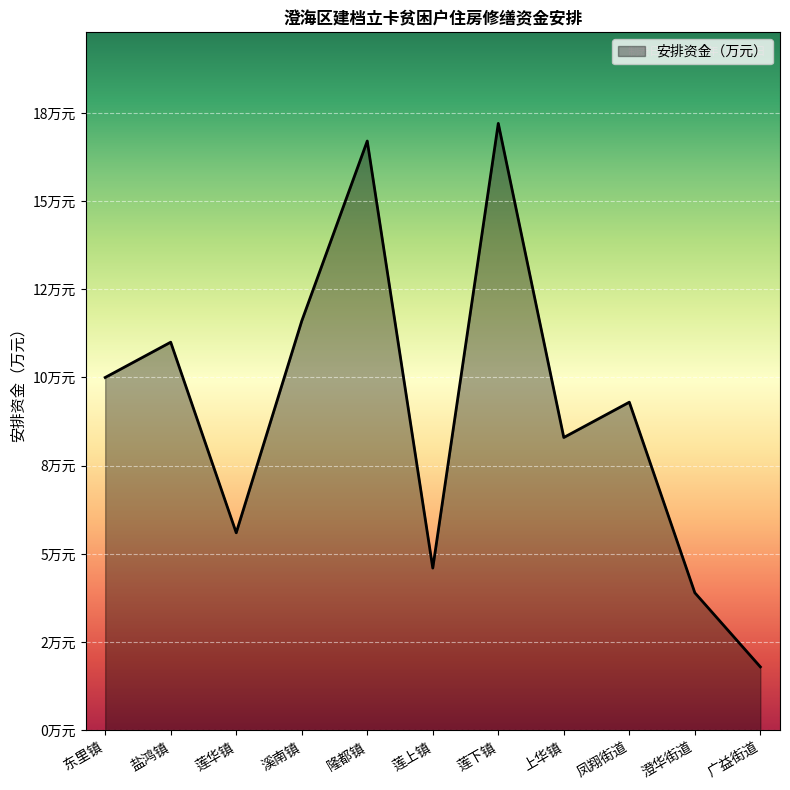

What is the difference between the values at 莲华镇 and 莲下镇?

11.6